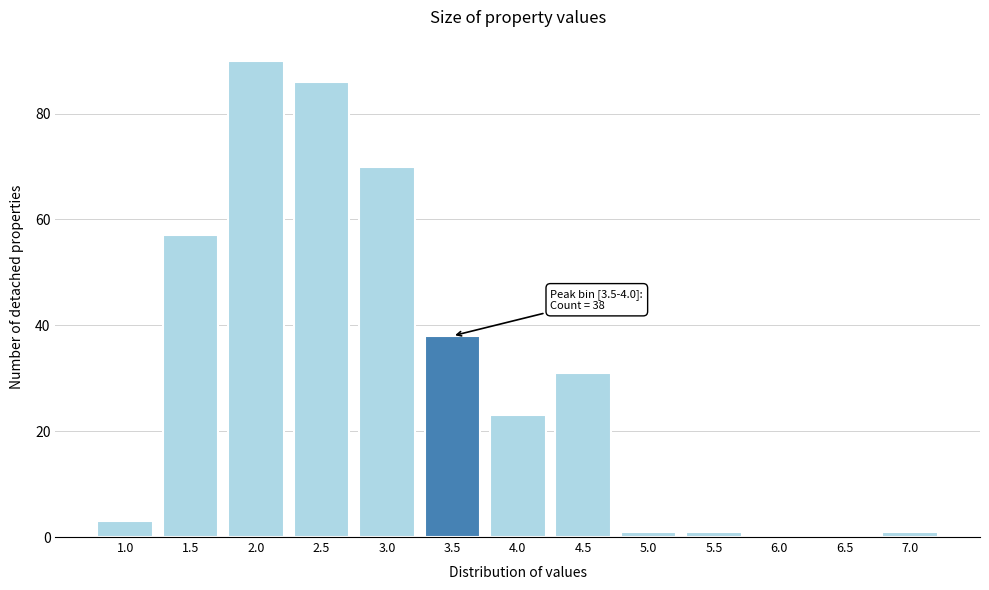

Reading right to left, extract all data points from this chart.

7.0=1	6.5=0	6.0=0	5.5=1	5.0=1	4.5=31	4.0=23	3.5=38	3.0=70	2.5=86	2.0=90	1.5=57	1.0=3